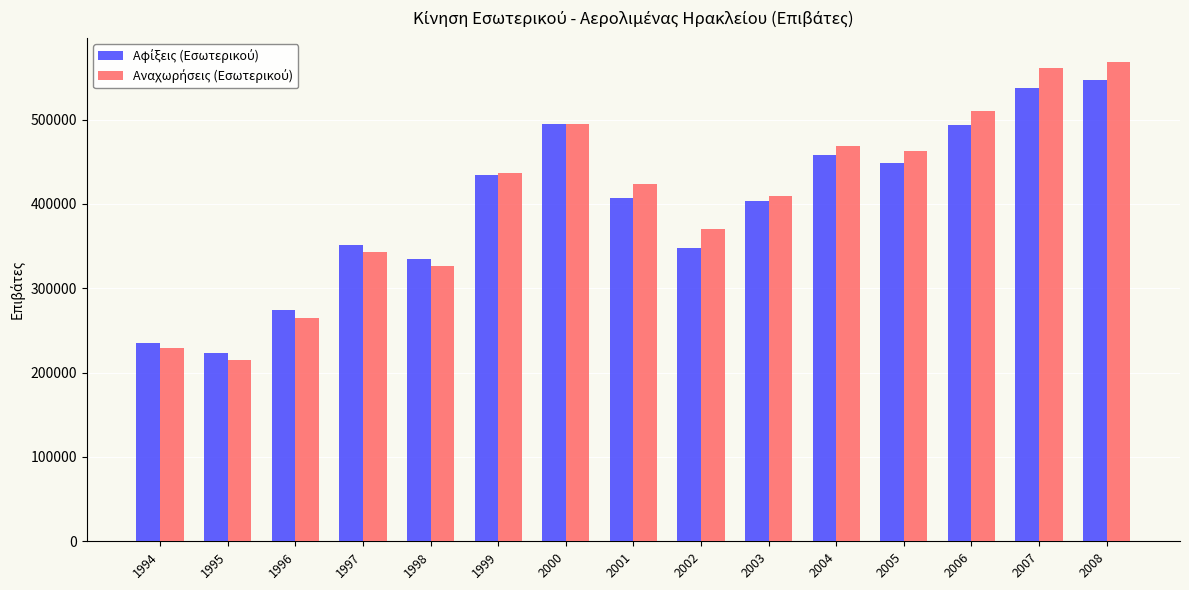

What is the difference between the highest and lowest values at 2005?

14285